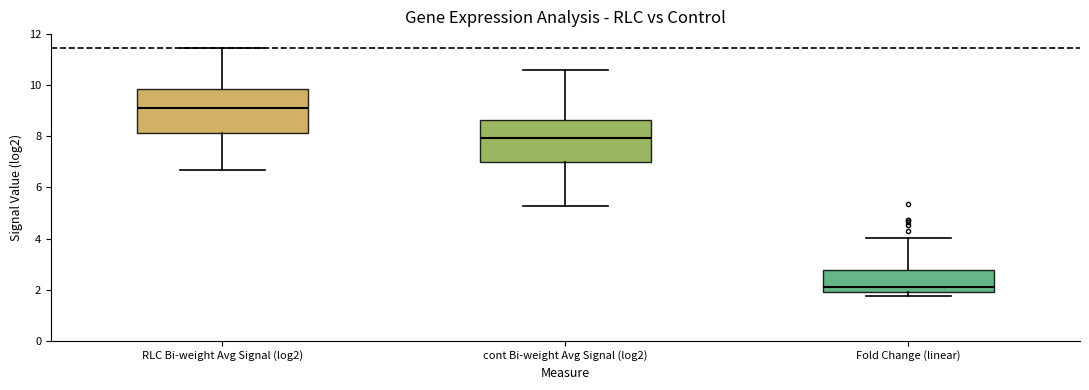

Which box's median line is the lowest?

Fold Change (linear)